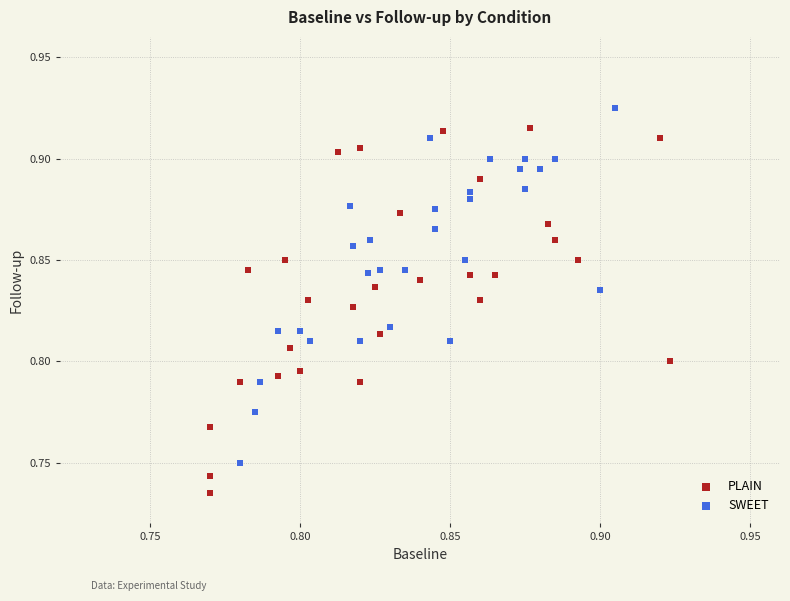

Which series reaches the maximum Y coordinate?

SWEET